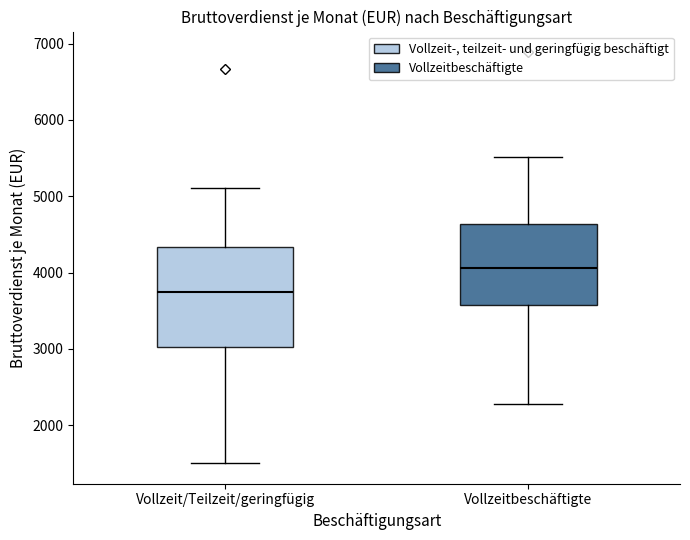

Reading left to right, read every box against the y-axis: the position of its median line, the range the box covers, and the ends of its whiskers. The values are not printed on the chart, so give them approximately, as read against the axis.

Vollzeit/Teilzeit/geringfügig: median 3700, box 3000 to 4300, whiskers 1500 to 5100
Vollzeitbeschäftigte: median 4100, box 3600 to 4600, whiskers 2300 to 5500